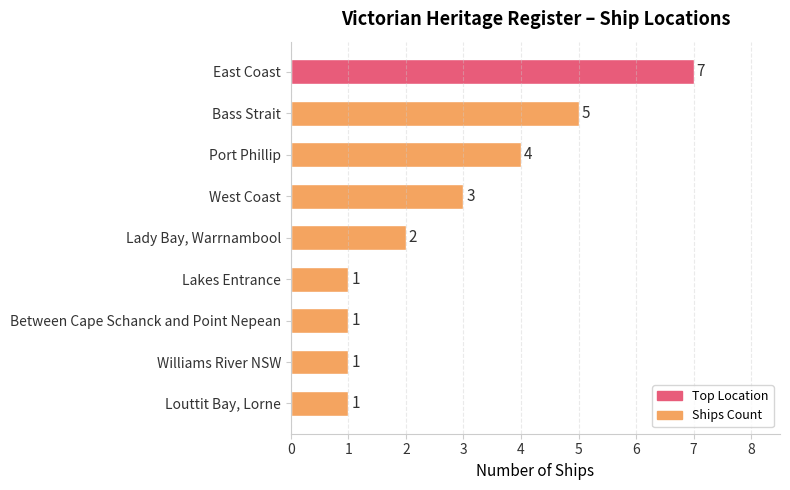

What is the label of the 3rd bar from the bottom?

Between Cape Schanck and Point Nepean